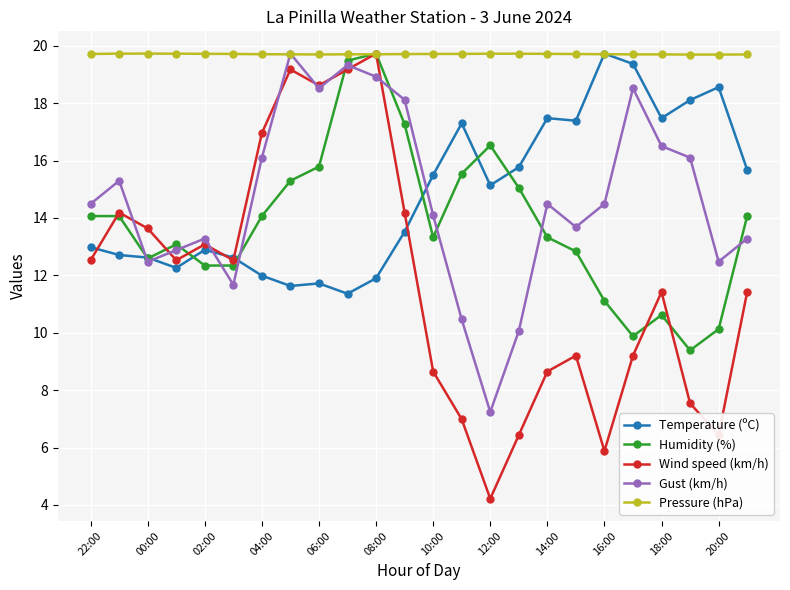

Reading left to right, list all the values displayed in this chart.

Temperature (ºC): 13.0	12.7	12.6	12.3	12.9	12.6	12.0	11.6	11.7	11.4	11.9	13.5	15.5	17.3	15.1	15.8	17.5	17.4	19.7	19.4	17.5	18.1	18.6	15.7
Humidity (%): 14.1	14.1	12.6	13.1	12.3	12.3	14.1	15.3	15.8	19.5	19.7	17.3	13.3	15.5	16.5	15.1	13.3	12.8	11.1	9.9	10.6	9.4	10.1	14.1
Wind speed (km/h): 12.5	14.2	13.6	12.5	13.1	12.5	17.0	19.2	18.6	19.2	19.7	14.2	8.6	7.0	4.2	6.4	8.6	9.2	5.9	9.2	11.4	7.5	6.4	11.4
Gust (km/h): 14.5	15.3	12.5	12.9	13.3	11.7	16.1	19.7	18.5	19.3	18.9	18.1	14.1	10.5	7.2	10.1	14.5	13.7	14.5	18.5	16.5	16.1	12.5	13.3
Pressure (hPa): 19.7	19.7	19.7	19.7	19.7	19.7	19.7	19.7	19.7	19.7	19.7	19.7	19.7	19.7	19.7	19.7	19.7	19.7	19.7	19.7	19.7	19.7	19.7	19.7